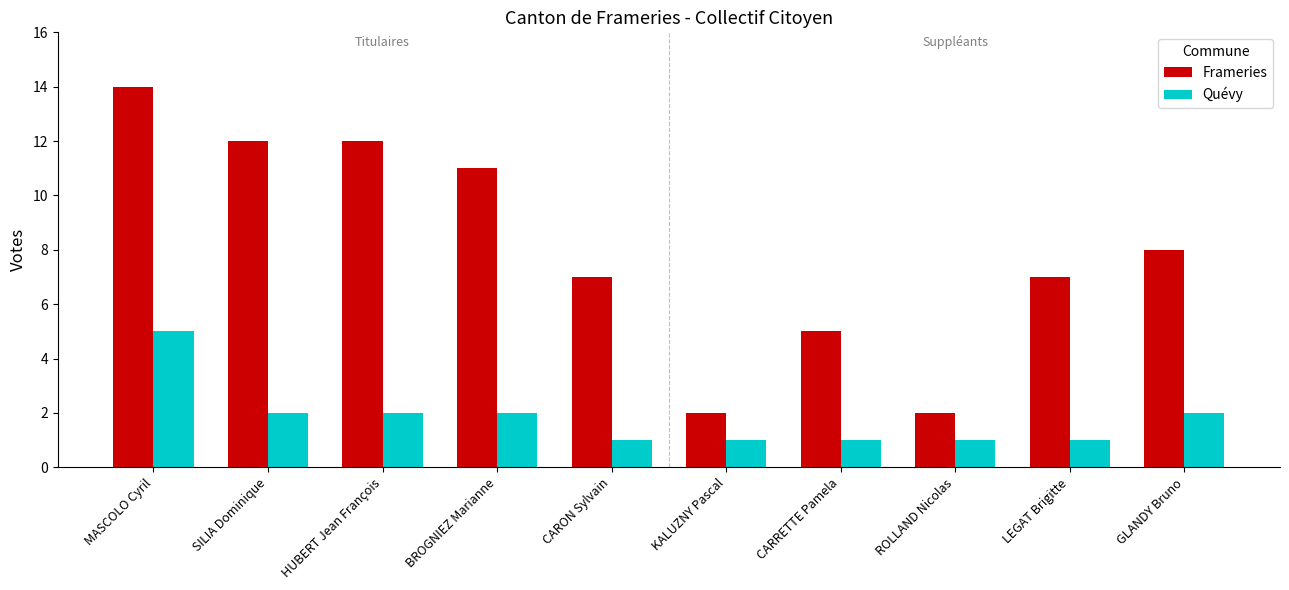

What is the difference between the second highest and second lowest values in the Quévy series?

1